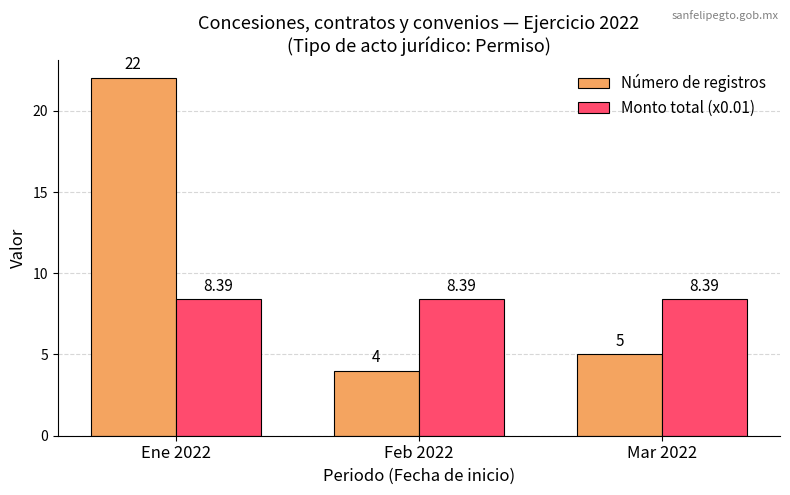

Reading right to left, list all the values displayed in this chart.

Número de registros: 5.0	4.0	22.0
Monto total (x0.01): 8.4	8.4	8.4